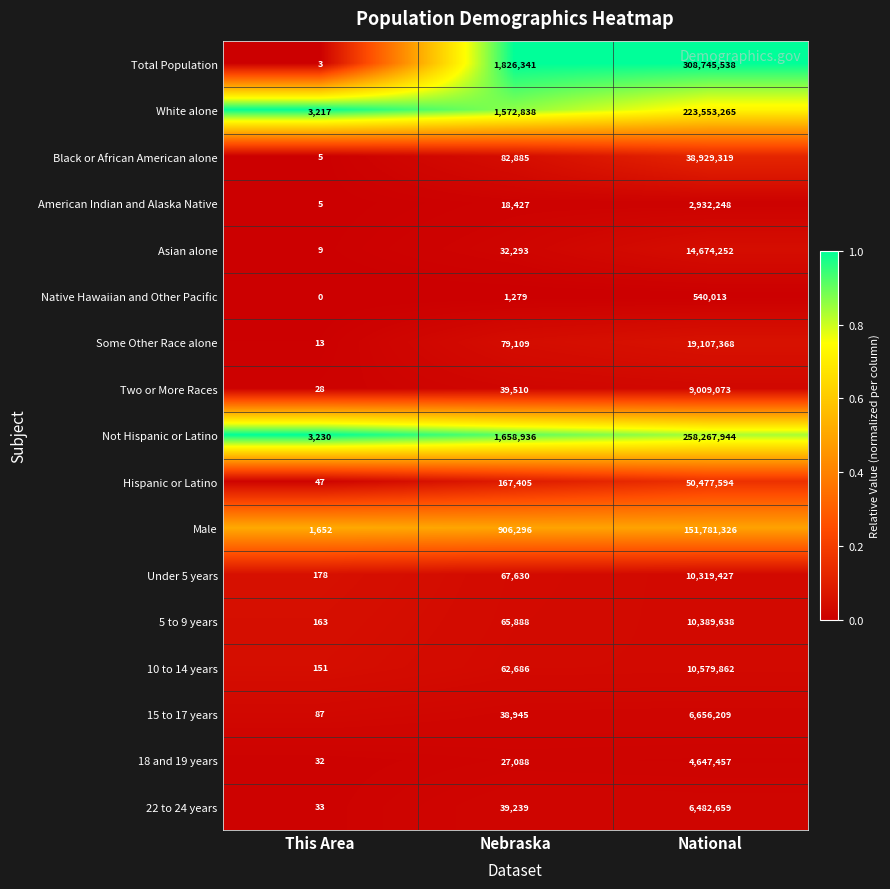

At which label is Two or More Races closest to 4504550?

Nebraska